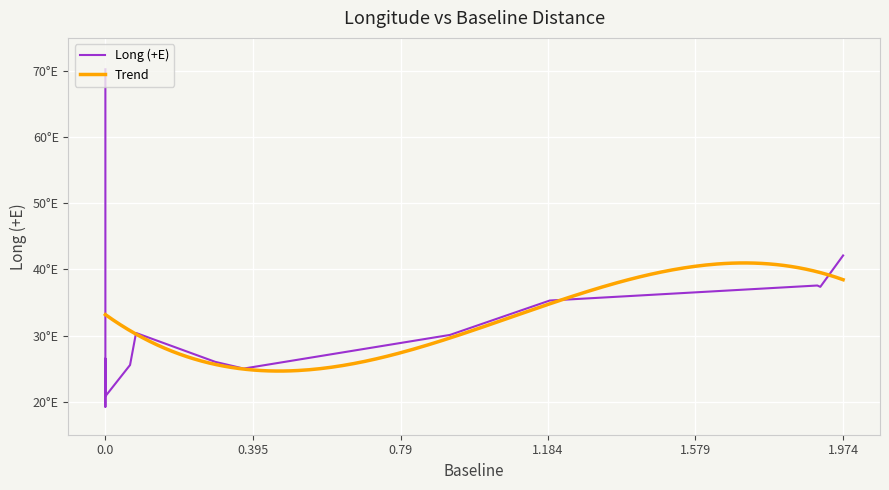

How many data points are less than 30?

6